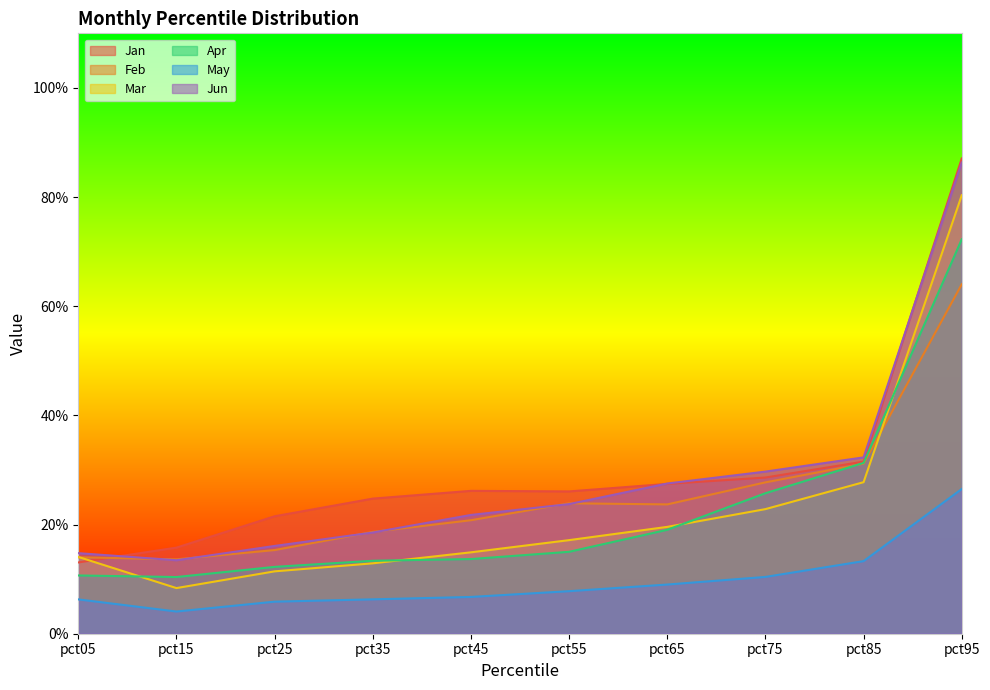

Rank the series at pct35 from highest to lowest value.

Jan, Feb, Jun, Apr, Mar, May